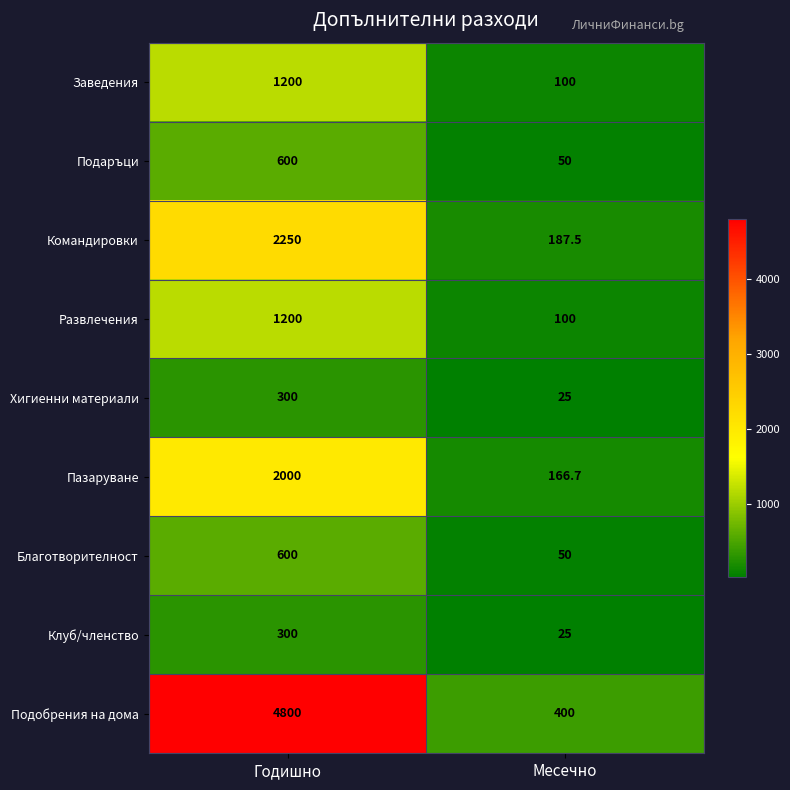

Between Годишно and Месечно, which series saw the biggest shift?

Подобрения на дома